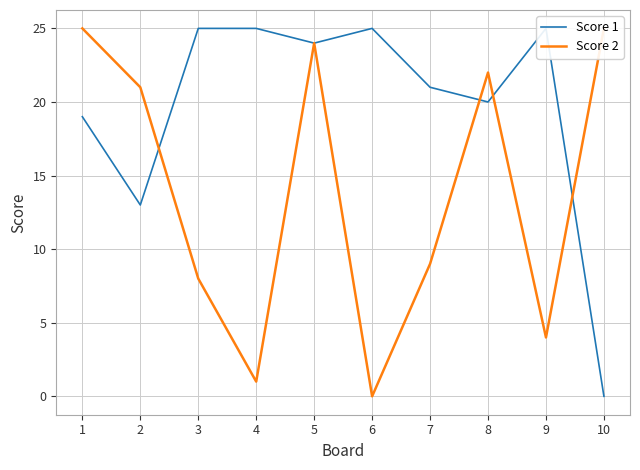

Between 3 and 7, which is larger?

3